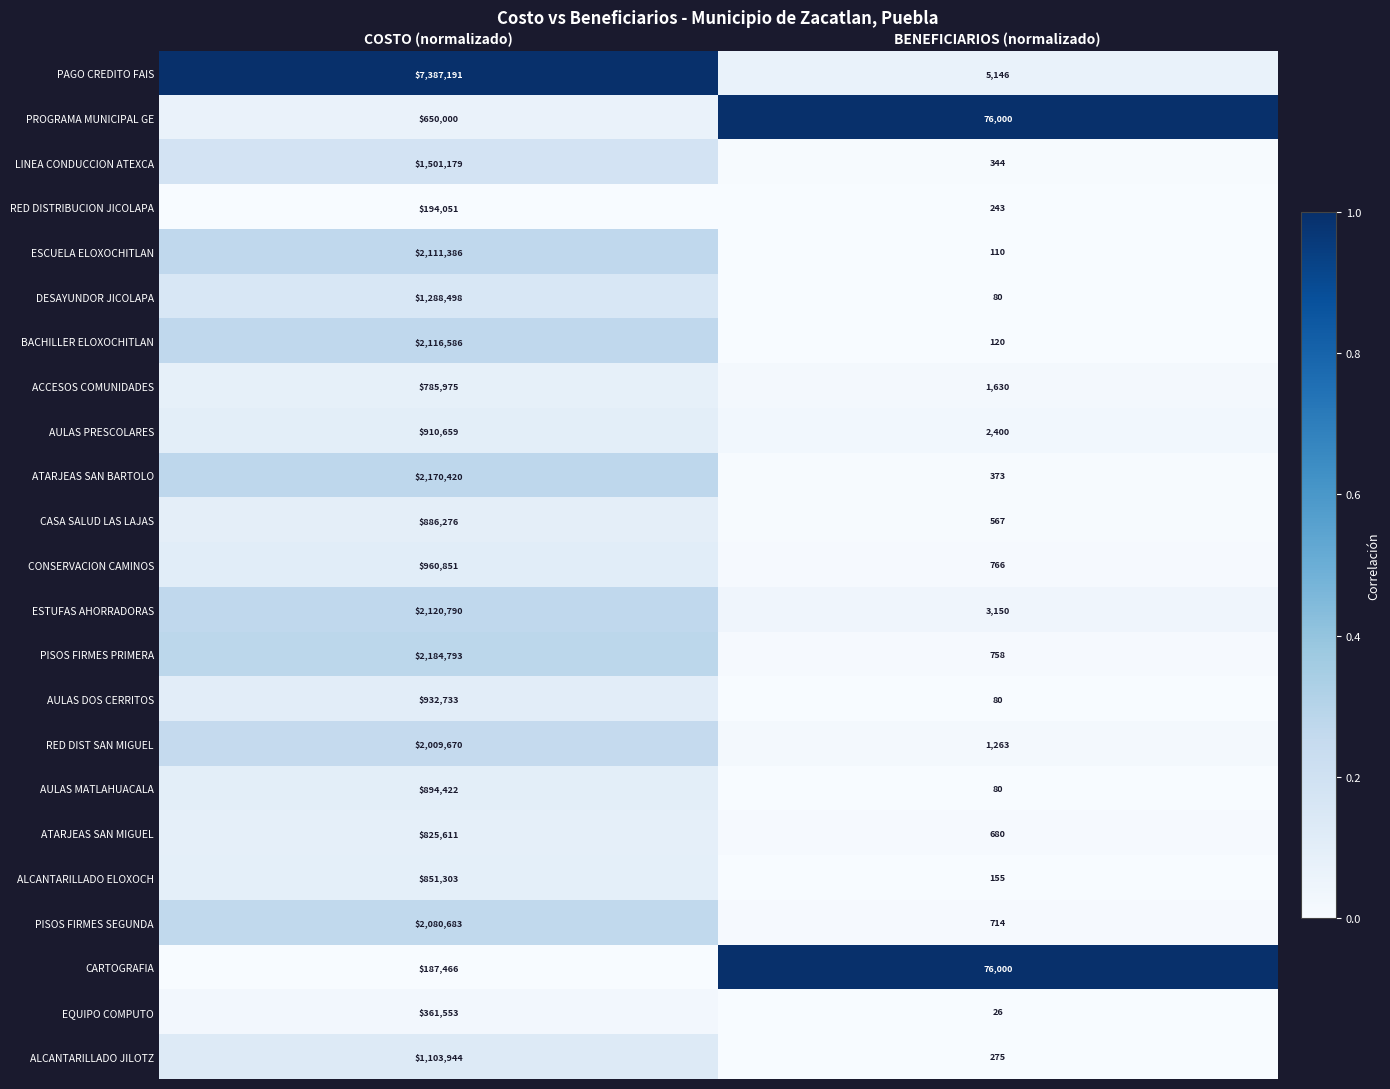

Is it true that AULAS MATLAHUACALA equals 16 at BENEFICIARIOS (normalizado)?

False